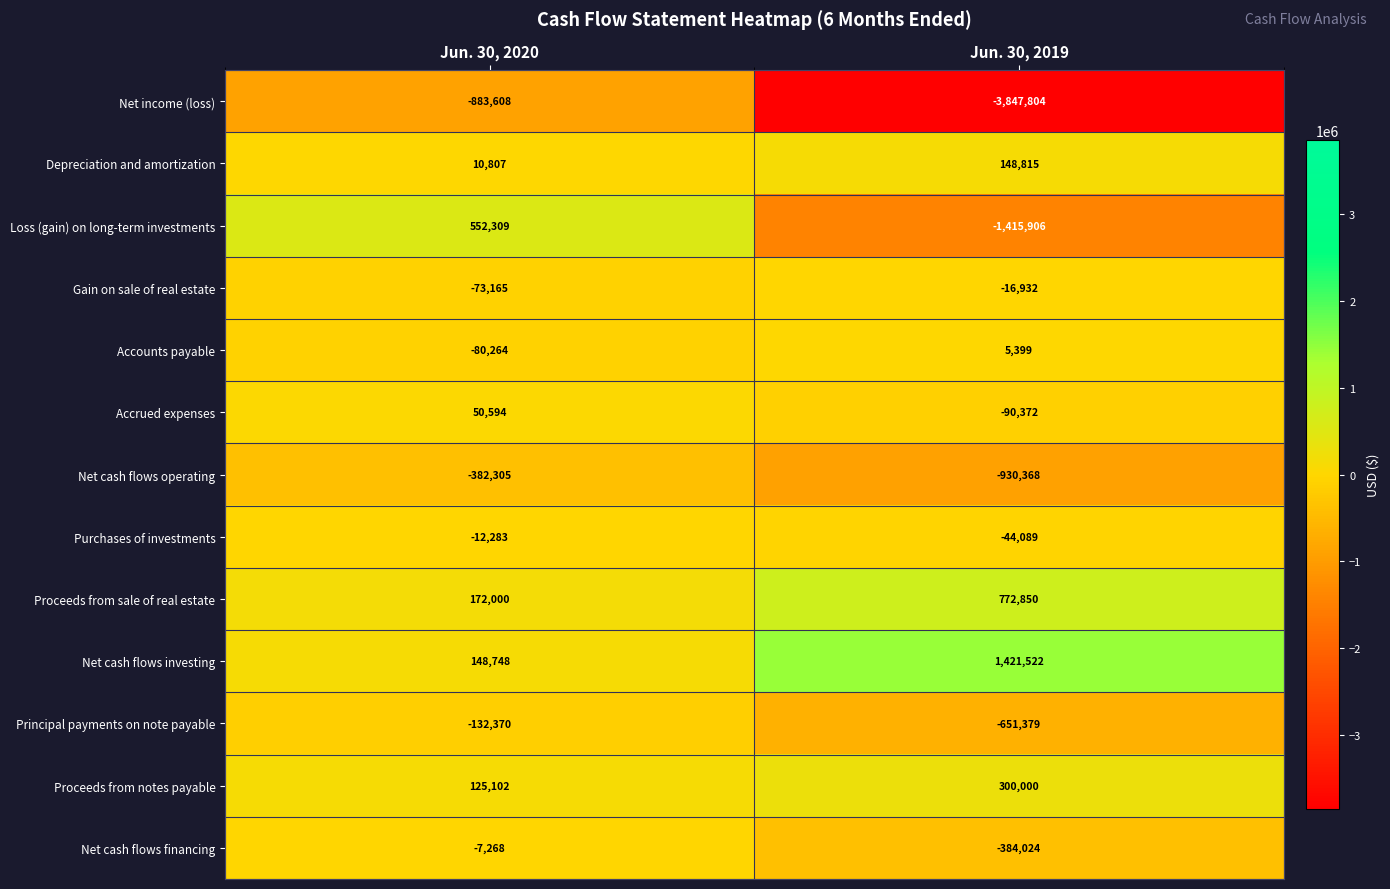

The value of Gain on sale of real estate at Jun. 30, 2020 is -36902. True or false?

False